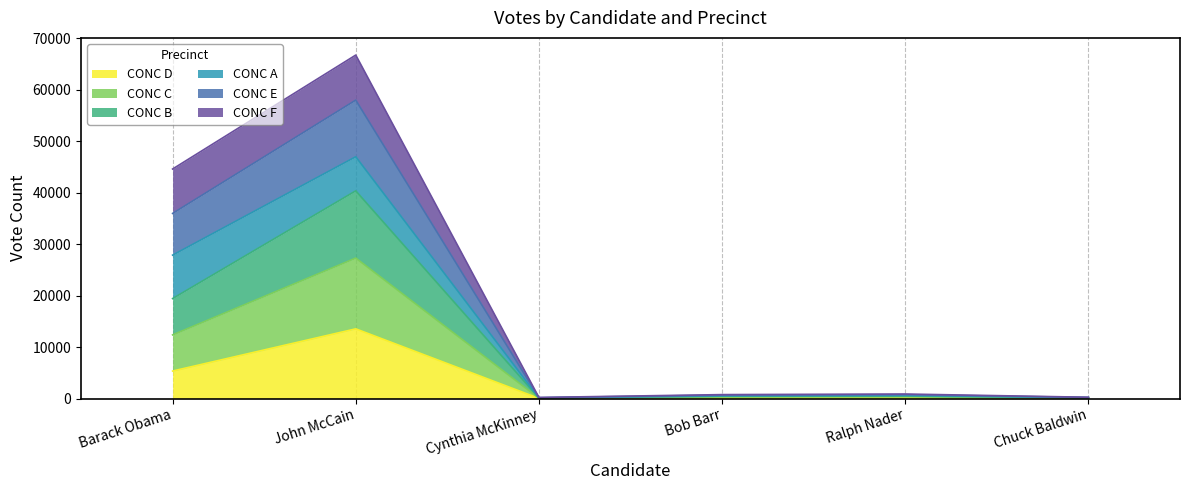

At which category is the sum across all series the highest?

John McCain